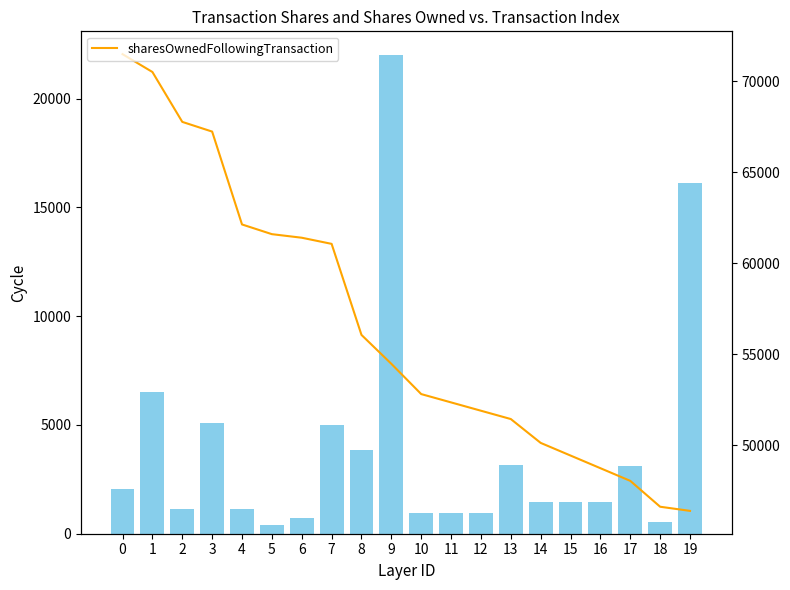

What is the value of the sharesOwnedFollowingTransaction bar at the 1st from the left?

71491